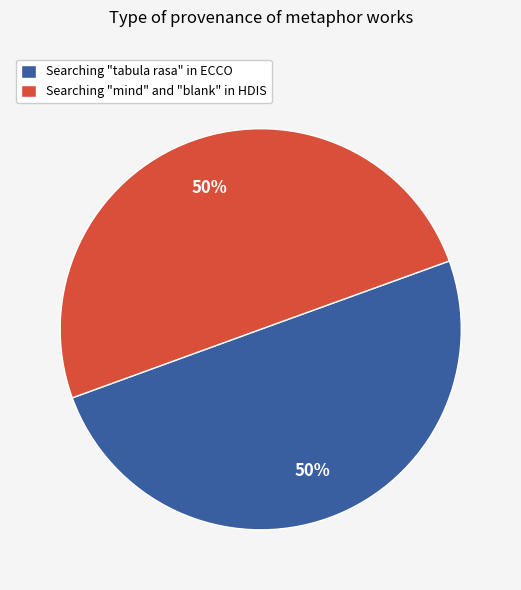

How many segments does this pie chart have?

2